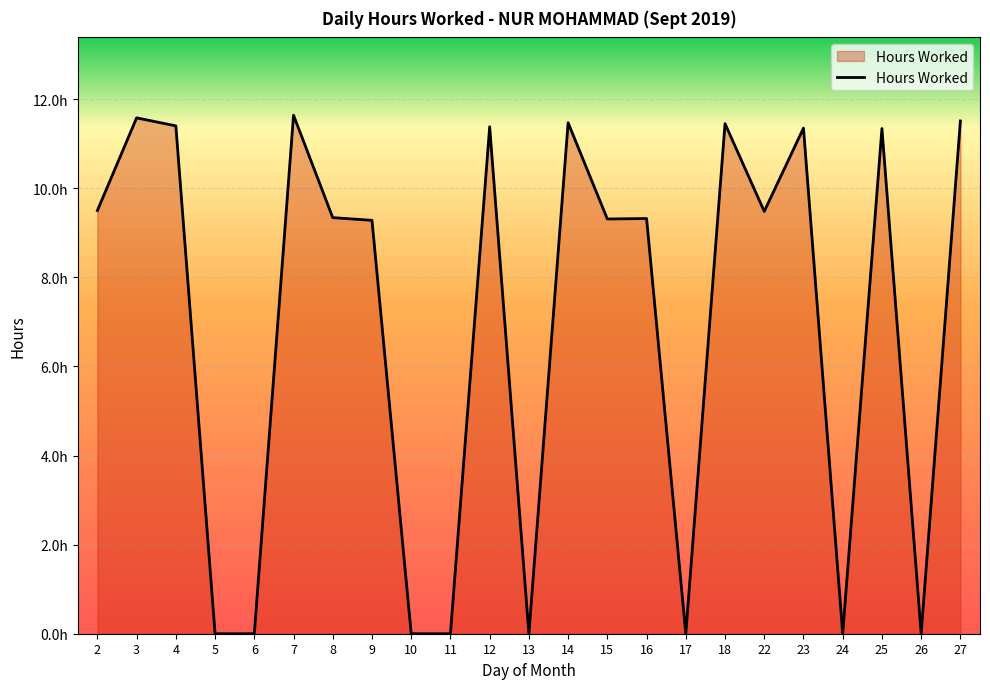

Does the chart display data point markers on the line(s)?

No